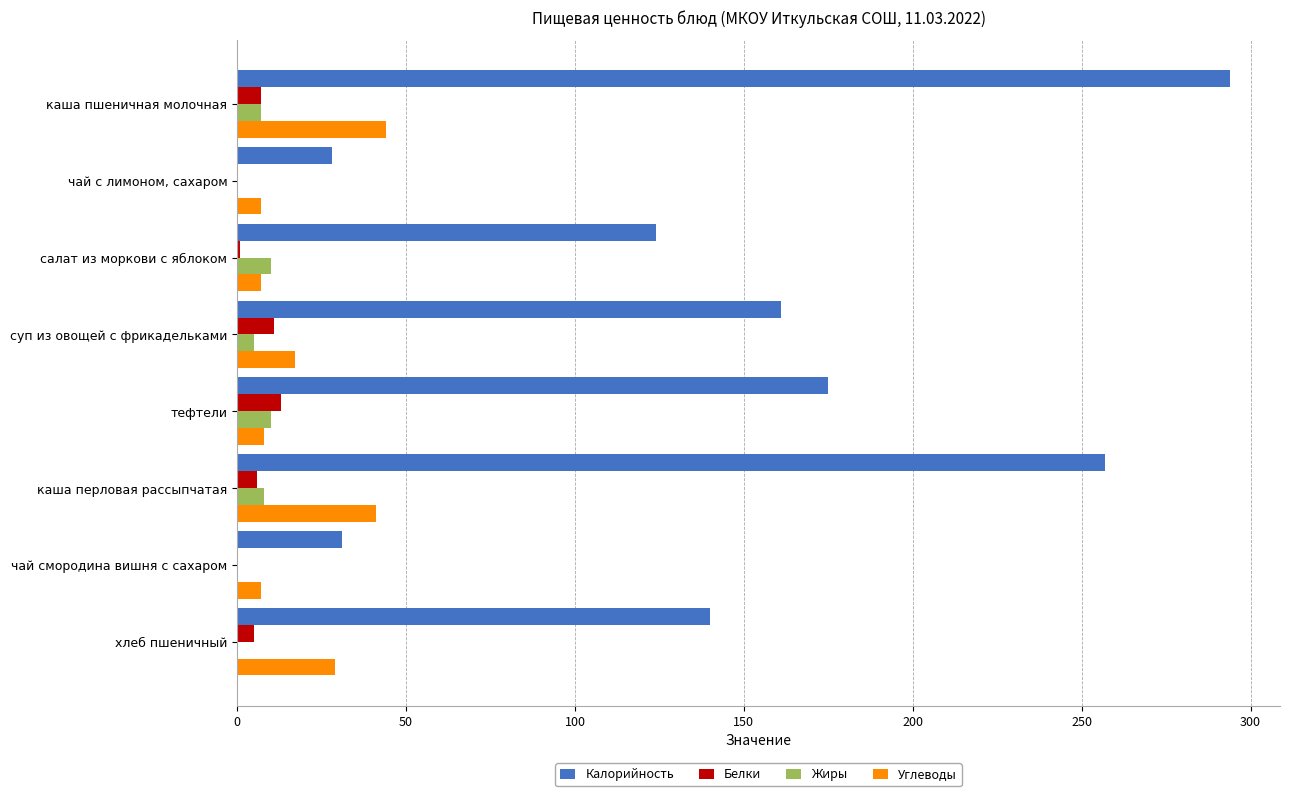

The value of Калорийность at салат из моркови с яблоком is 85. True or false?

False